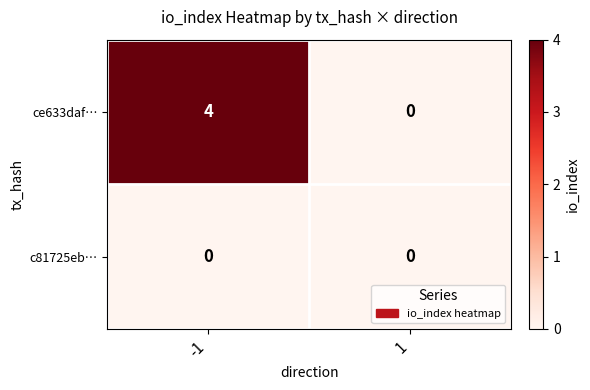

Rank the series at -1 from highest to lowest value.

ce633daf…, c81725eb…